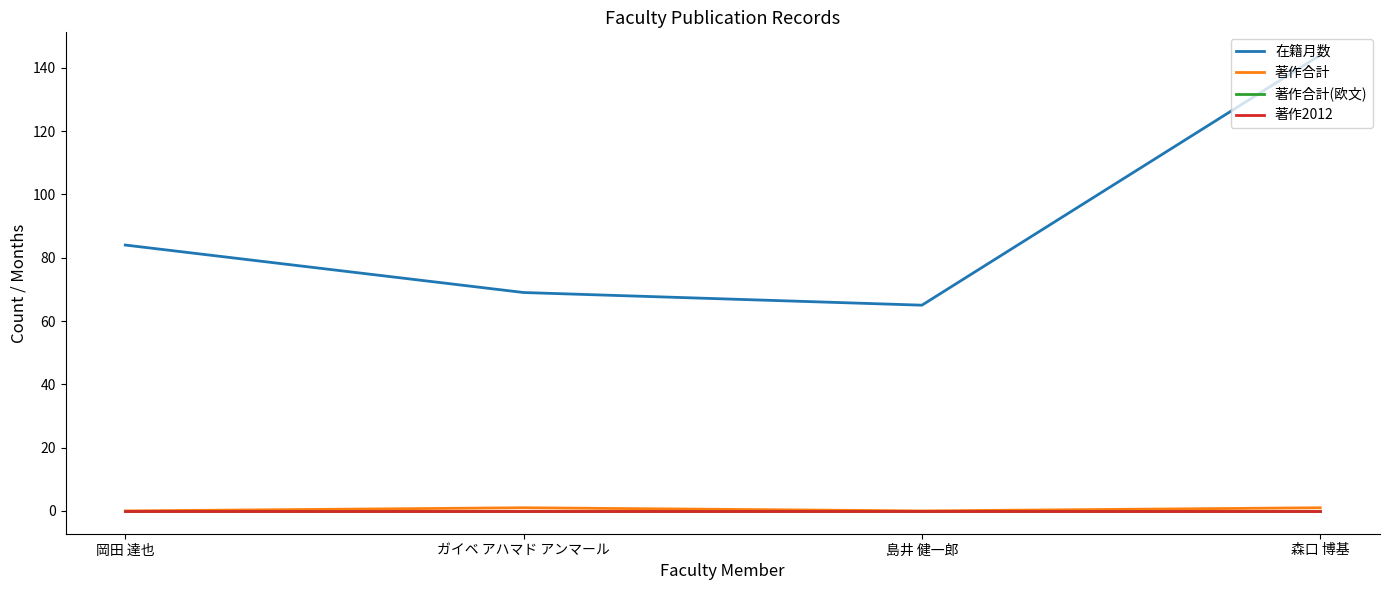

Reading left to right, list all the values displayed in this chart.

在籍月数: 84	69	65	144
著作合計: 0	1	0	1
著作合計(欧文): 0	0	0	0
著作2012: 0	0	0	0